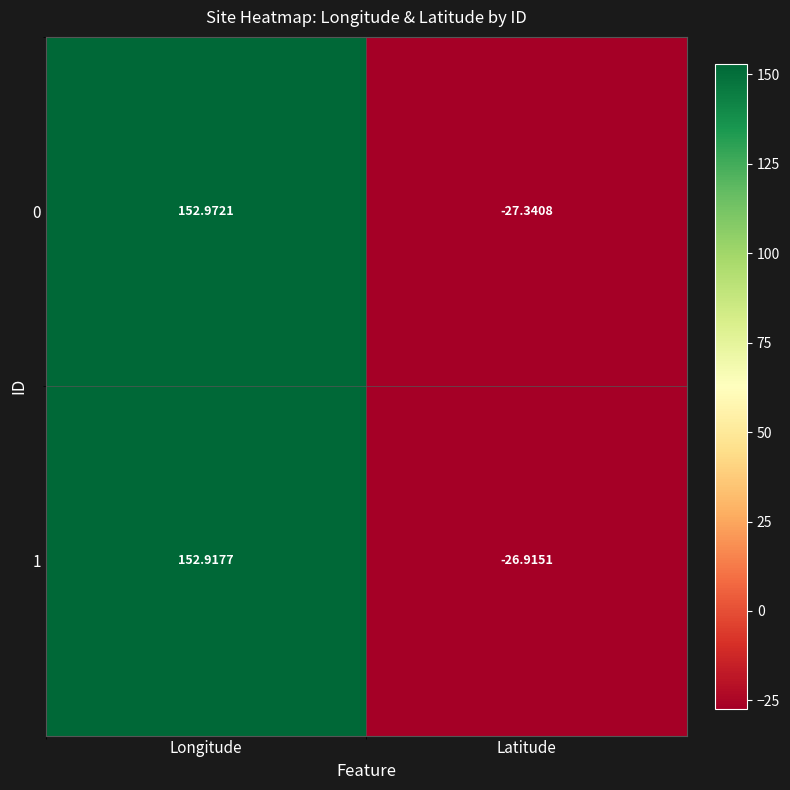

Count the number of categories in the chart.

2